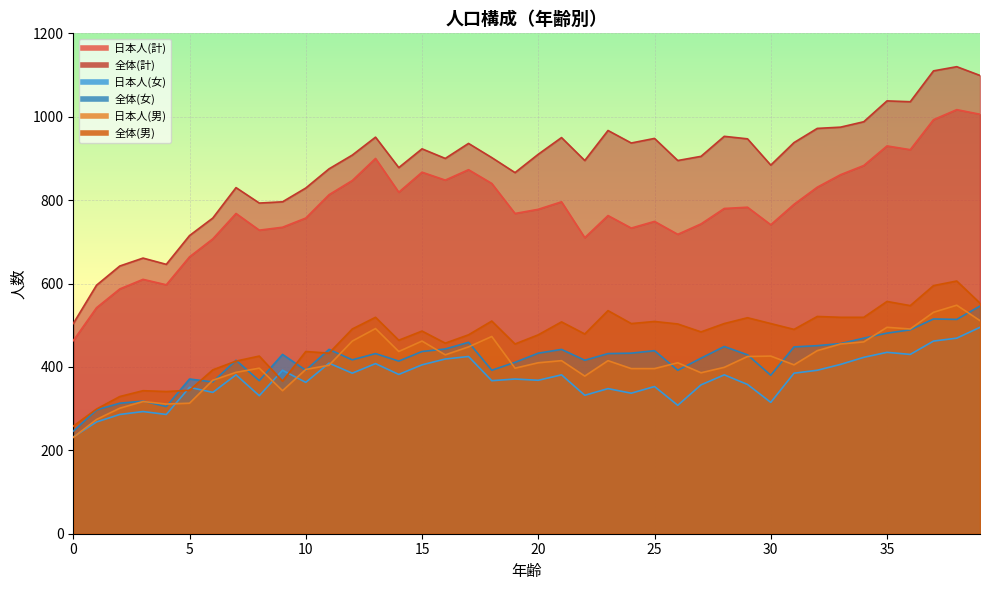

Does the chart display data point markers on the line(s)?

No